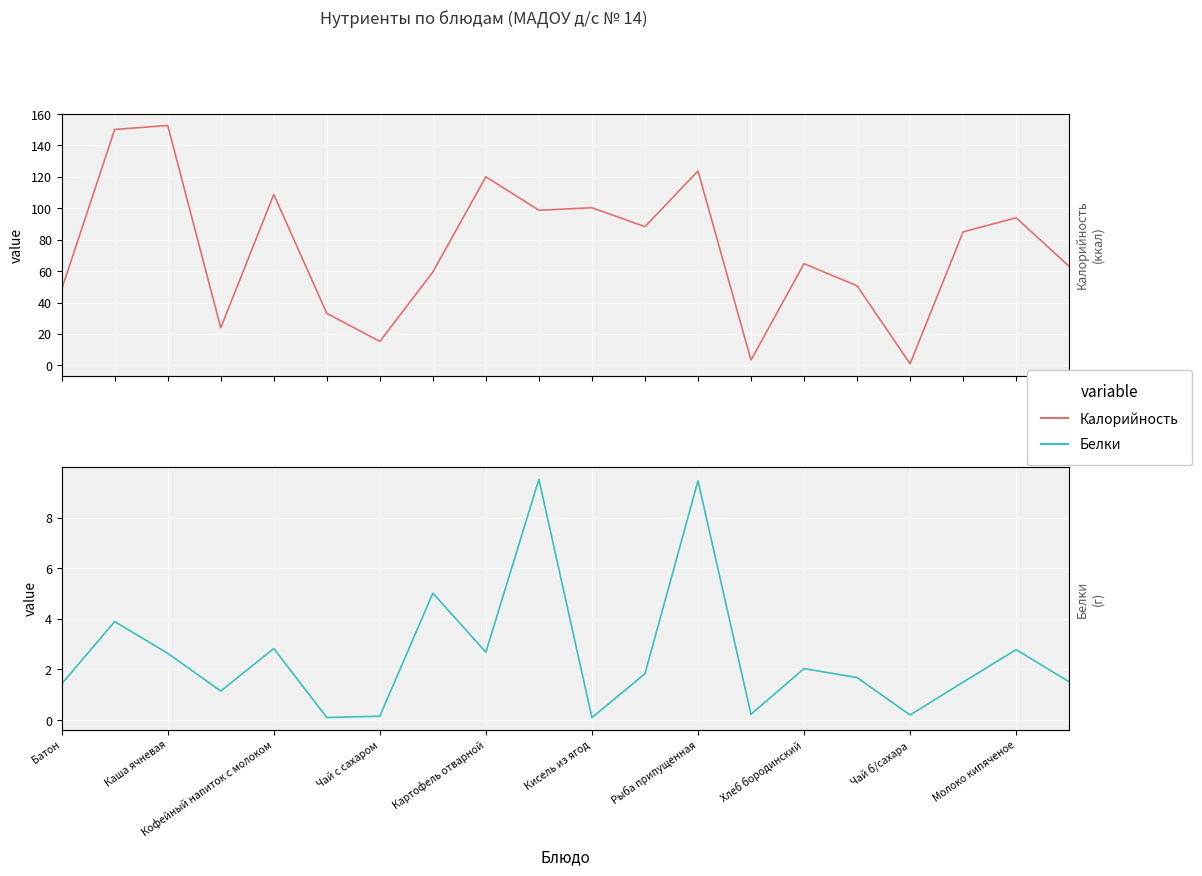

How many interior local valleys does the Калорийность series have?

6